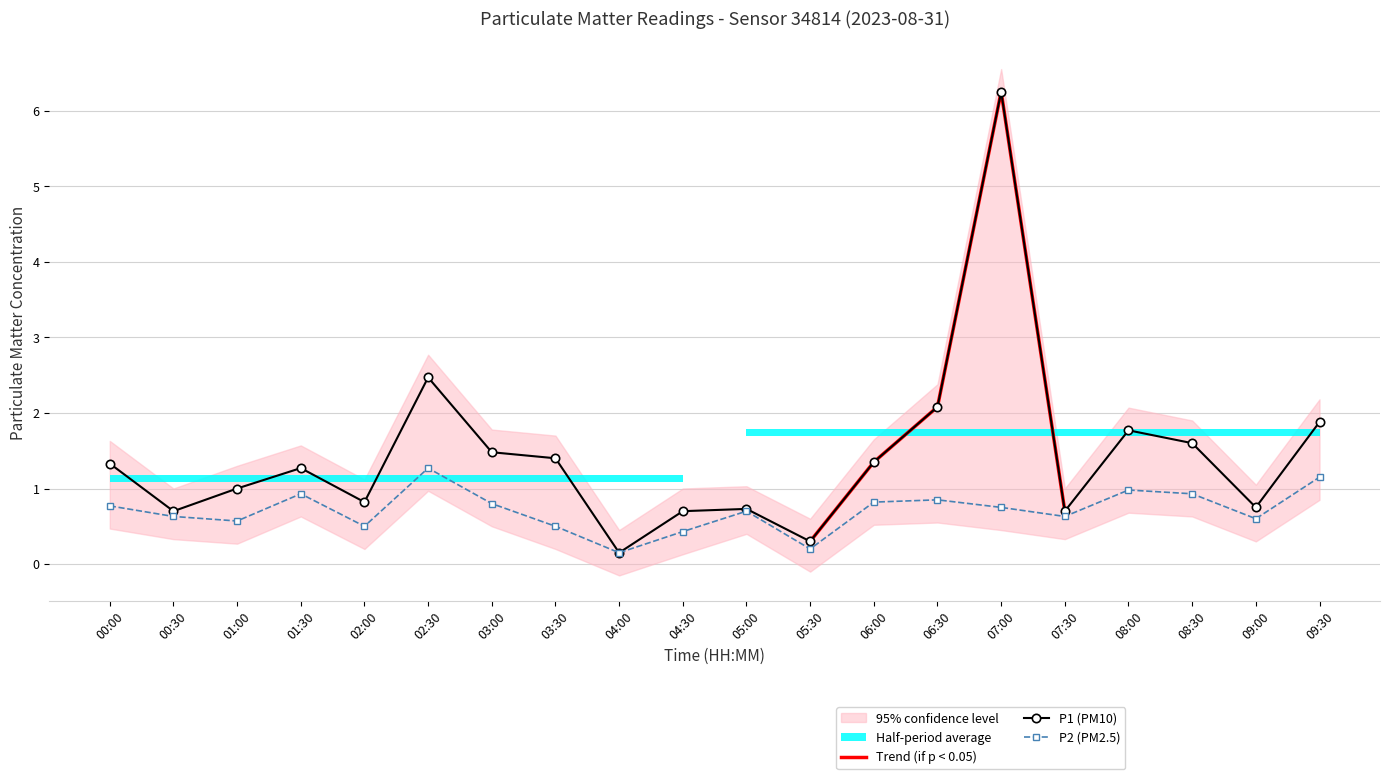

True or false: P1 and P2 cross at least once.

False